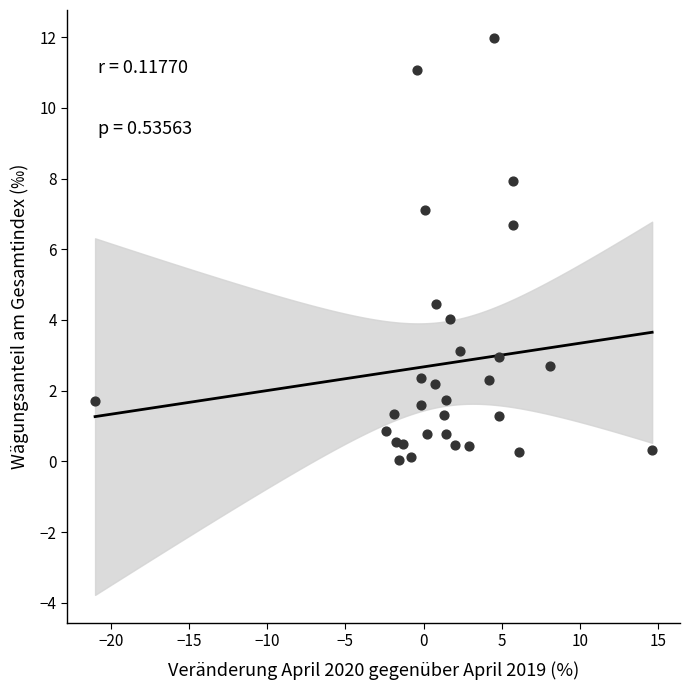

What Y value in the scatter plot is closest to 6?

6.7